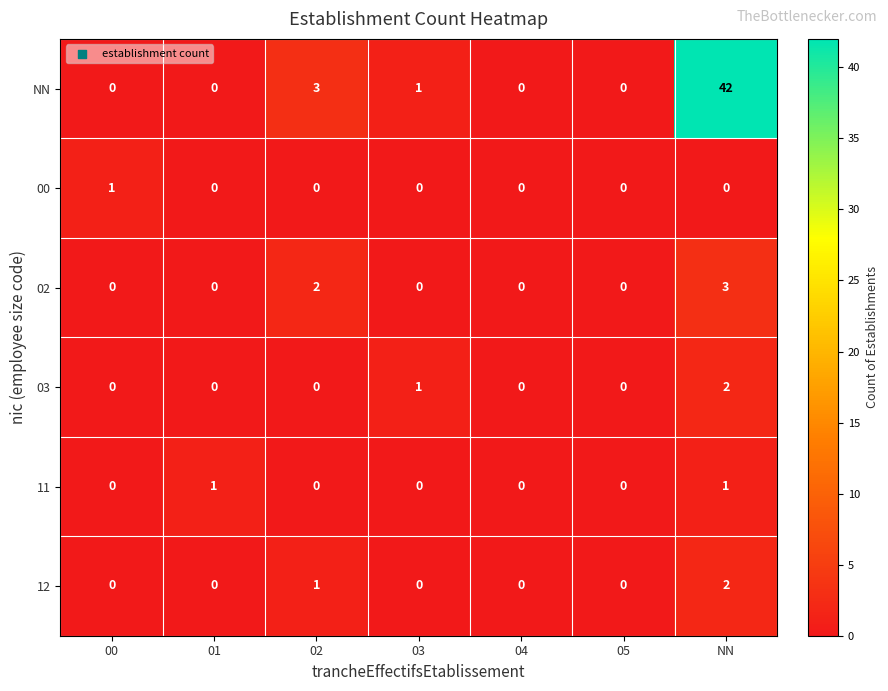

The 02 series shows 0 at 05. True or false?

True